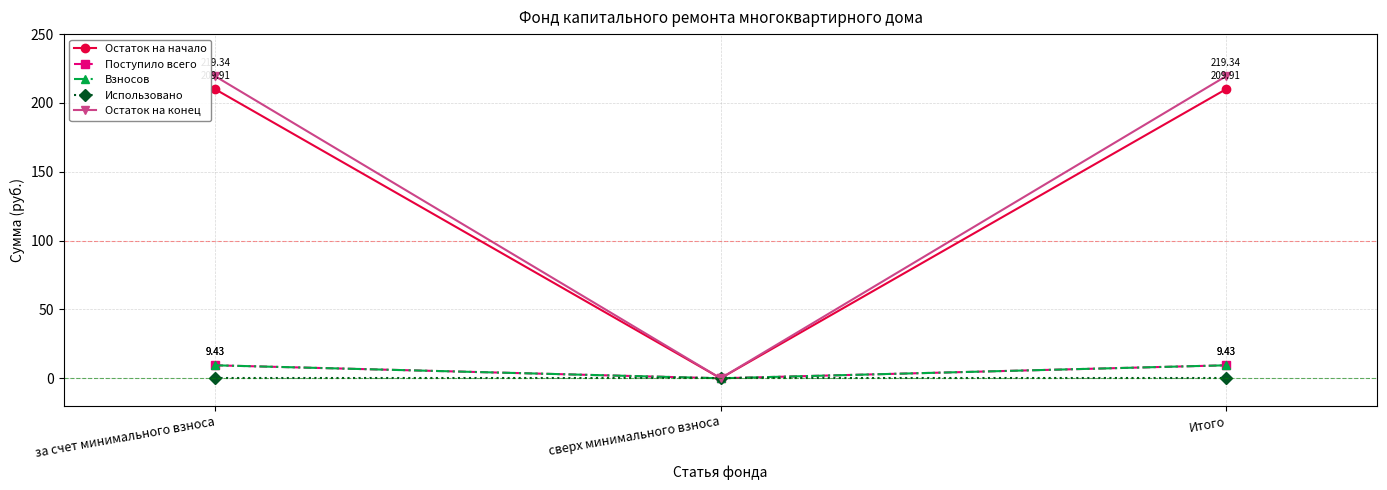

Does the chart display data point markers on the line(s)?

Yes